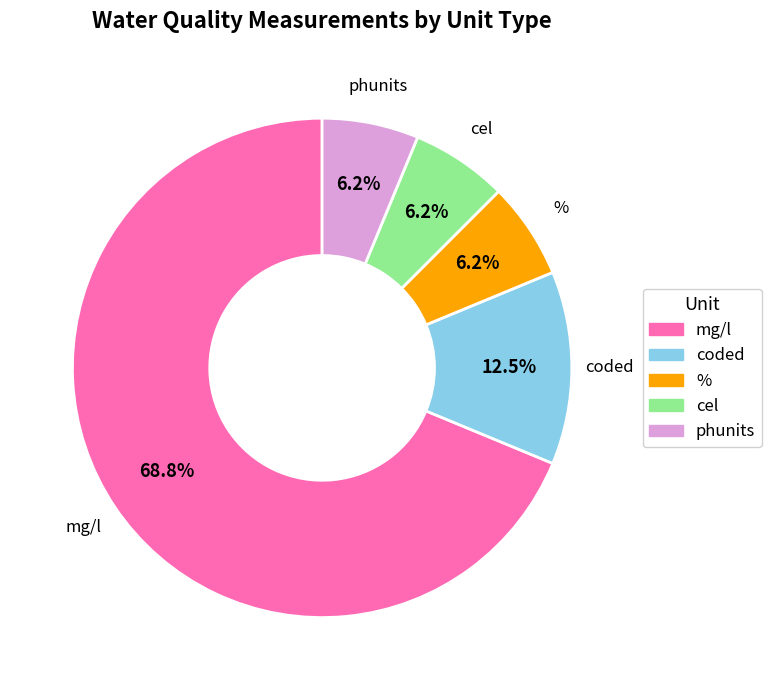

Is there any slice that represents more than half of the pie?

Yes